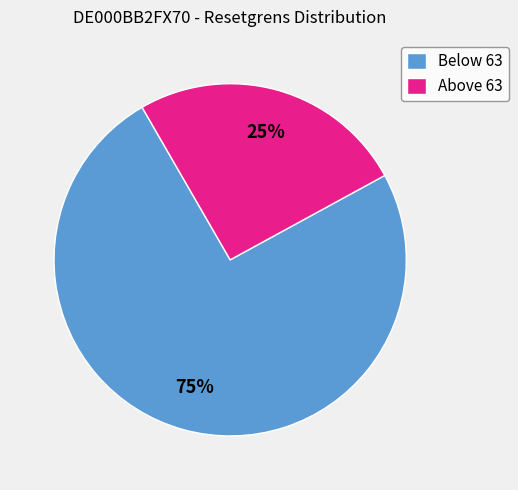

Do Below 63 and Above 63 together represent more than half of the pie?

Yes